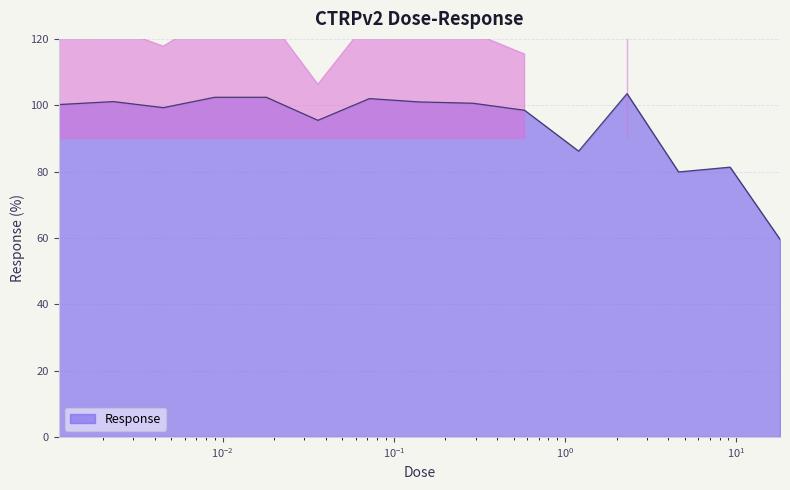

Rank the categories by value from highest to lowest.

2.3, 0.009, 0.018, 0.072, 0.0023, 0.14, 0.29, 0.0011, 0.0045, 0.58, 0.036, 1.2, 9.2, 4.6, 18.0